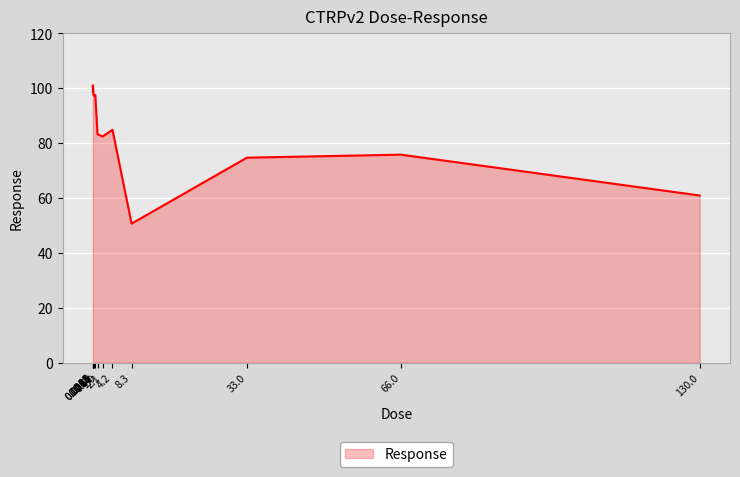

Does the chart have visible grid lines?

Yes